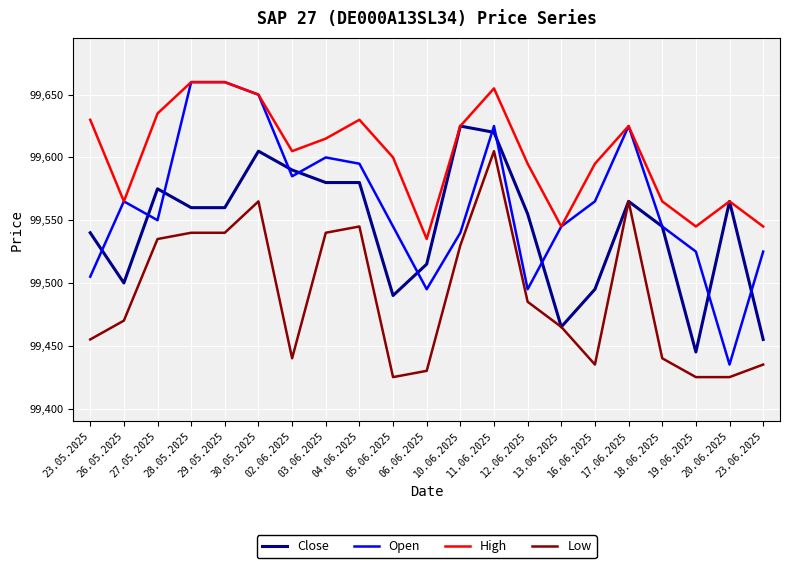

Where is the first local maximum for Open?

26.05.2025